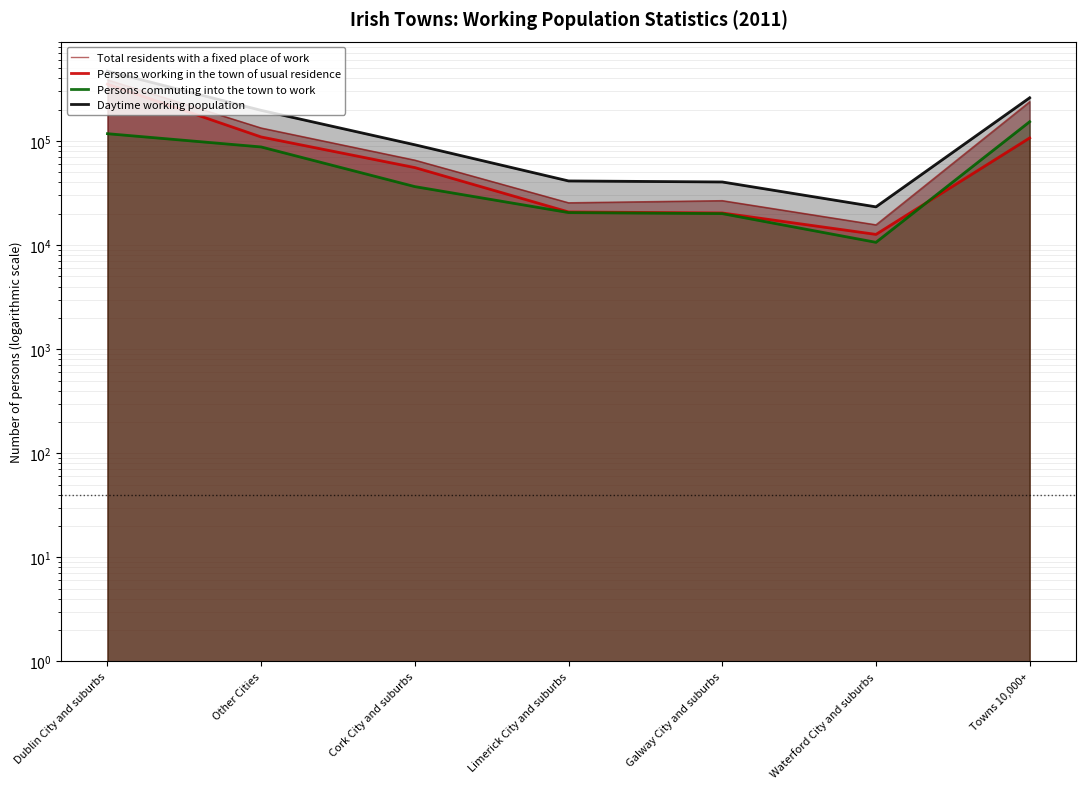

Reading right to left, what are all the values shown in this chart?

Total residents with a fixed place of work: 238774	15692	26783	25557	65646	133678	388083
Persons working in the town of usual residence: 107185	12686	20378	20842	55631	109537	352223
Persons commuting into the town to work: 153419	10646	20086	20560	36519	87811	117764
Daytime working population: 260604	23332	40464	41402	92150	197348	469987